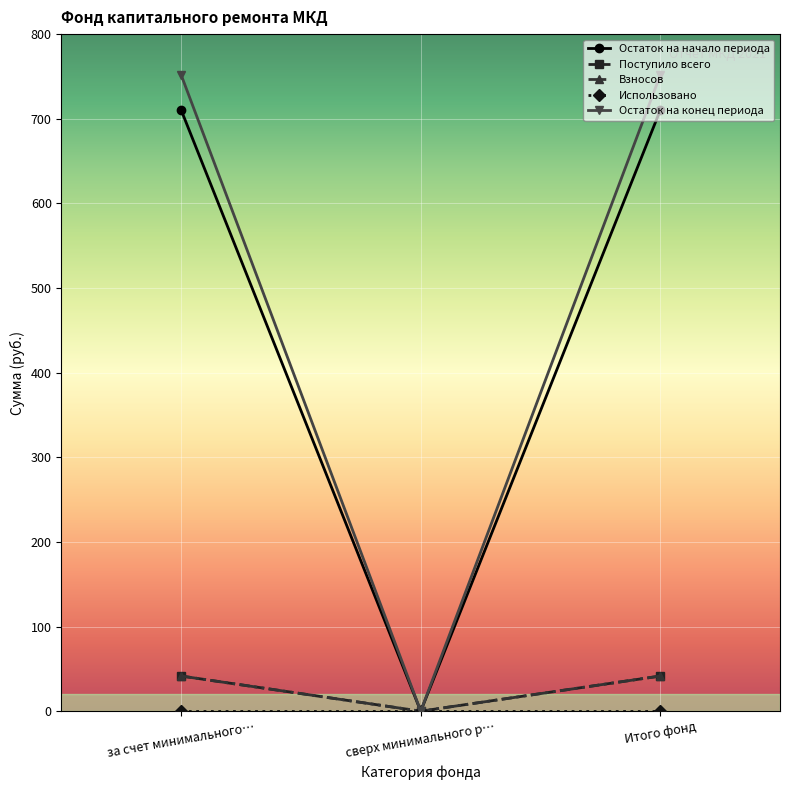

What is the label of the 2nd point from the right?

сверх минимального р…